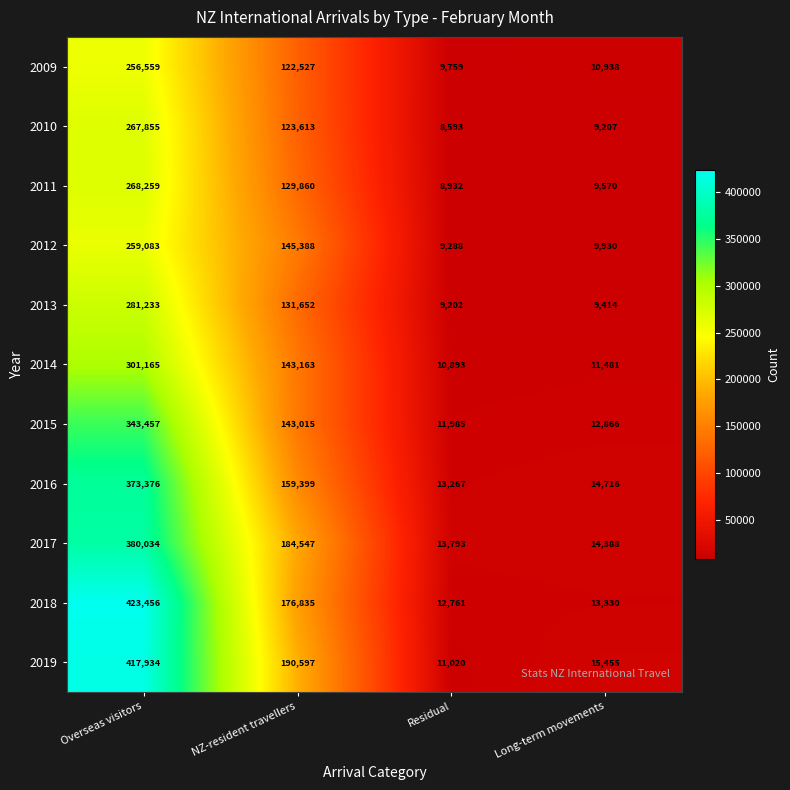

At which category does the chart reach its peak across all series?

Overseas visitors